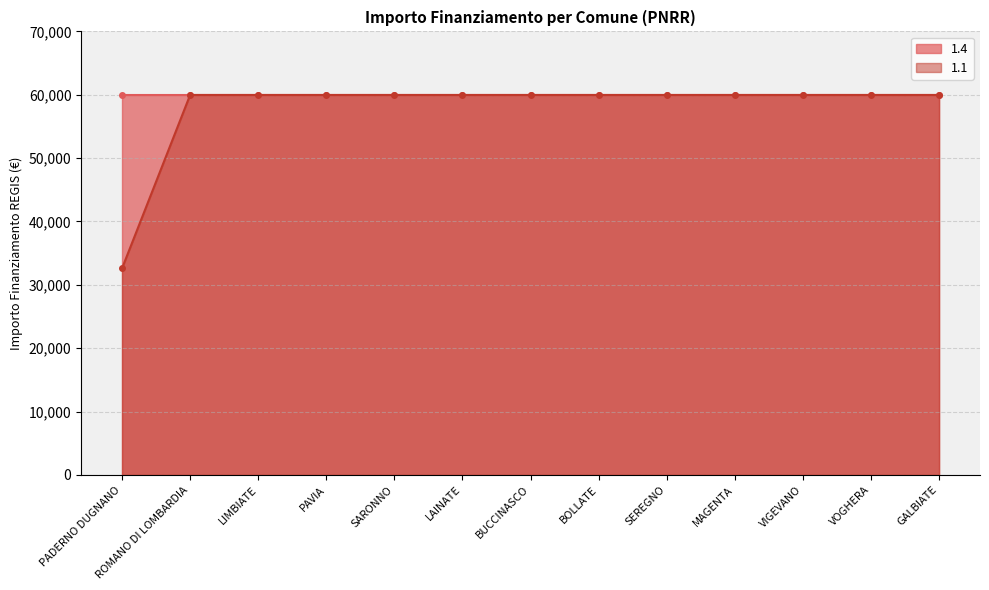

Between VIGEVANO and GALBIATE, which is larger?

VIGEVANO